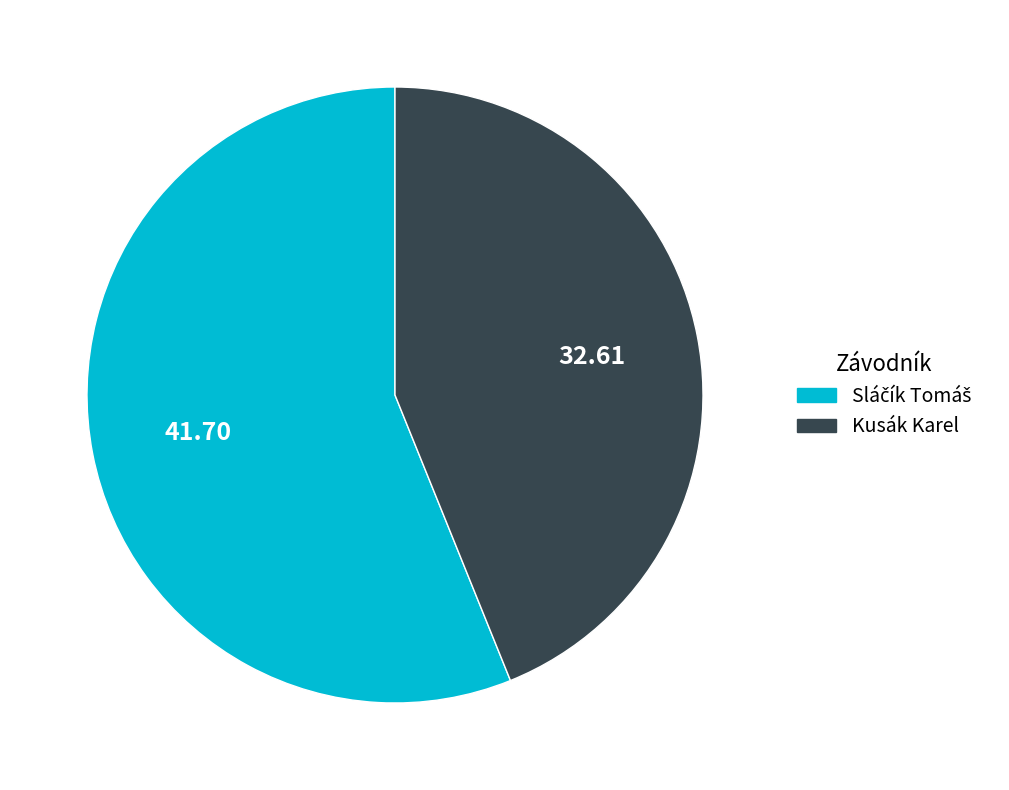

Is Kusák Karel the majority of the pie?

No